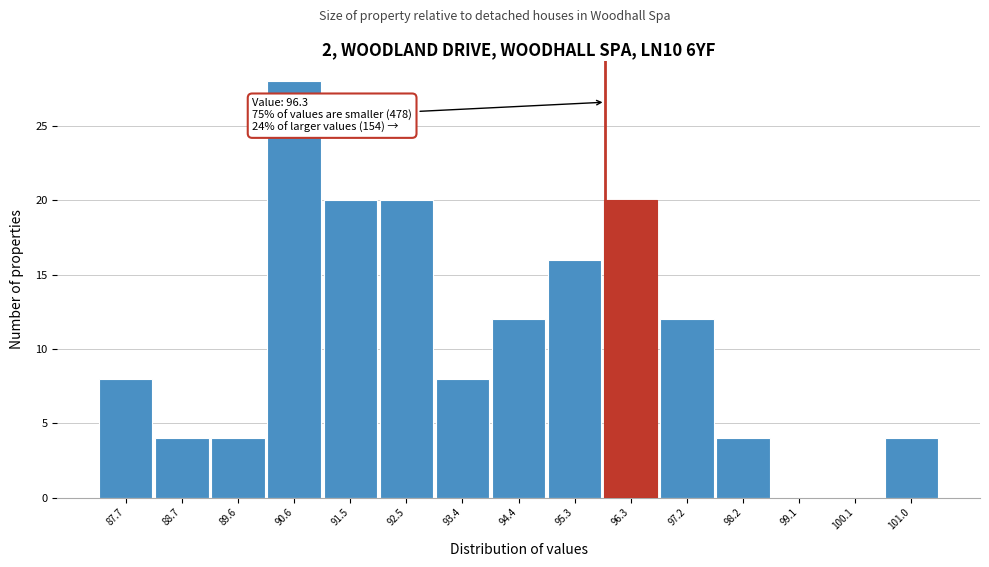

Reading left to right, list all the values displayed in this chart.

87.7=8	88.7=4	89.6=4	90.6=28	91.5=20	92.5=20	93.4=8	94.4=12	95.3=16	96.3=20	97.2=12	98.2=4	99.1=0	100.1=0	101.0=4